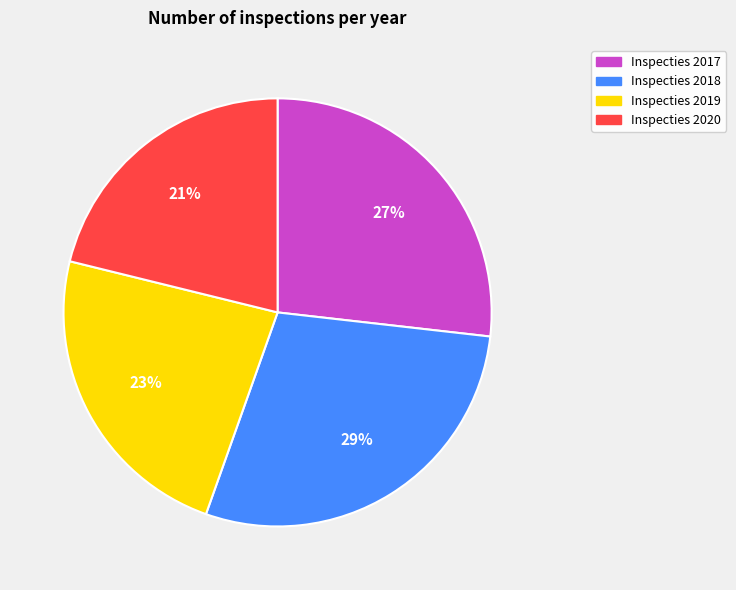

To the nearest percent, what is the average slice percentage?

25%